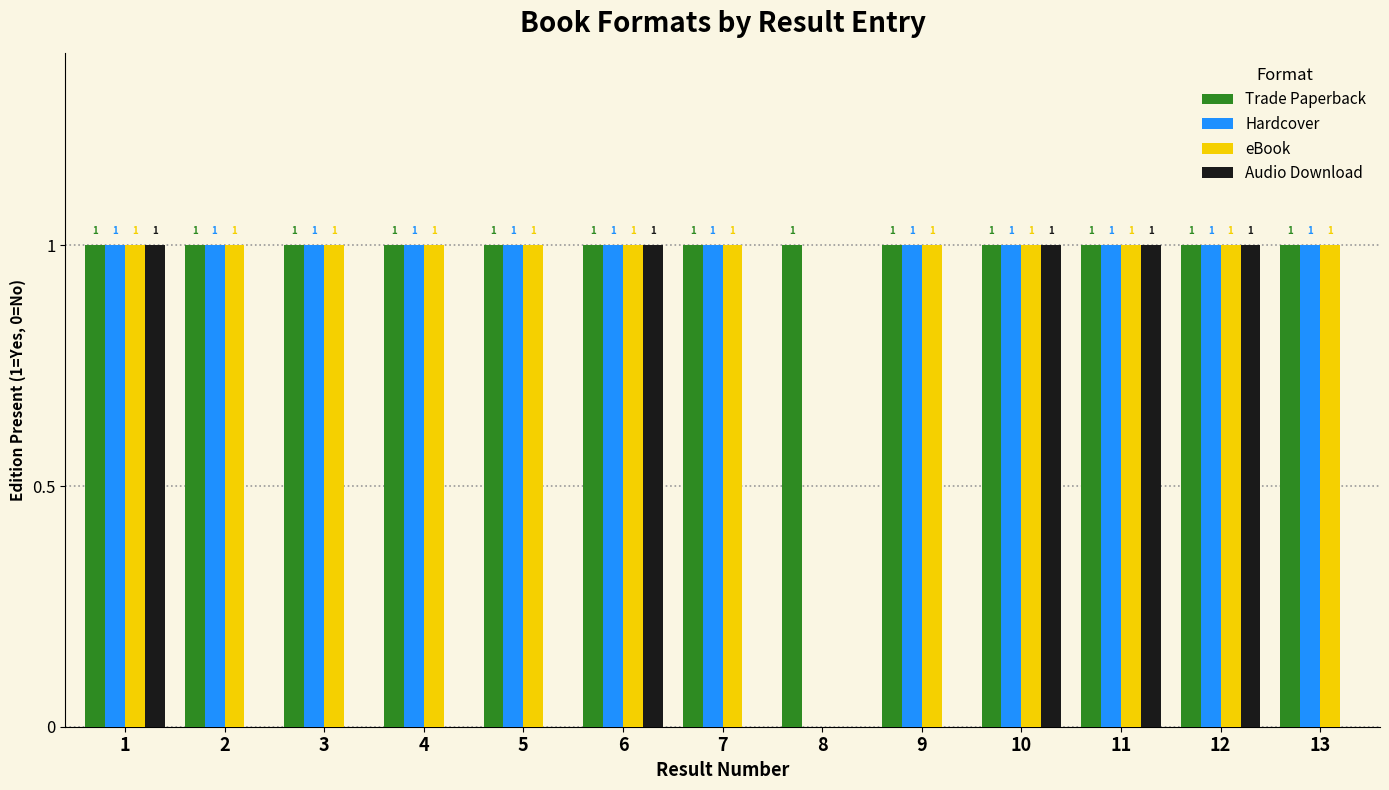

What are all the series names shown in the legend?

Trade Paperback, Hardcover, eBook, Audio Download